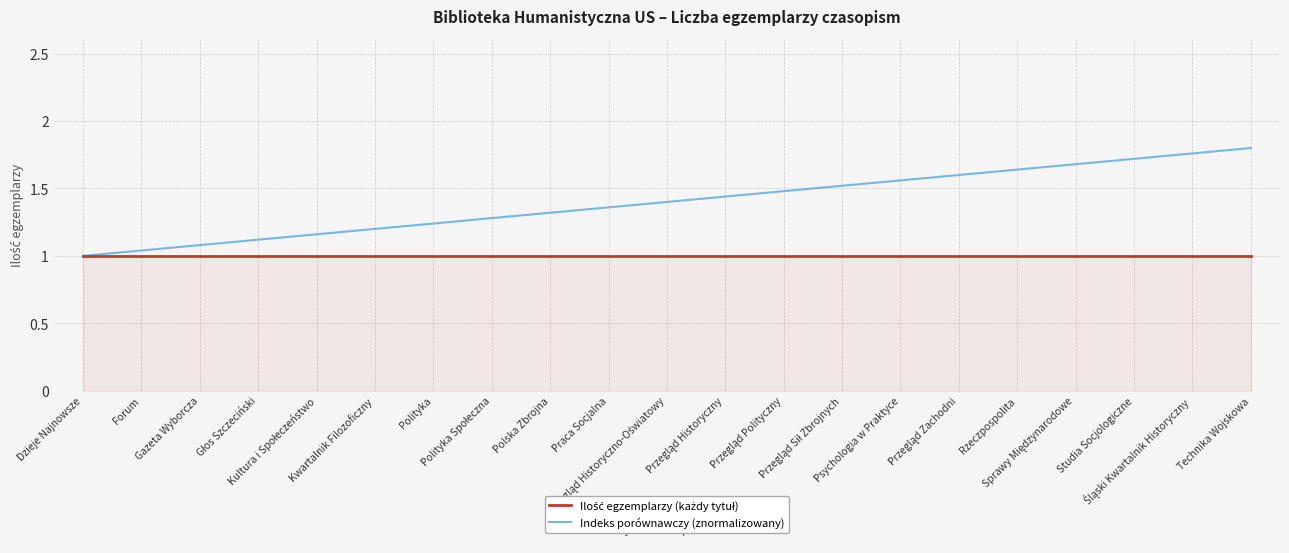

How many categories are shown in the chart?

21